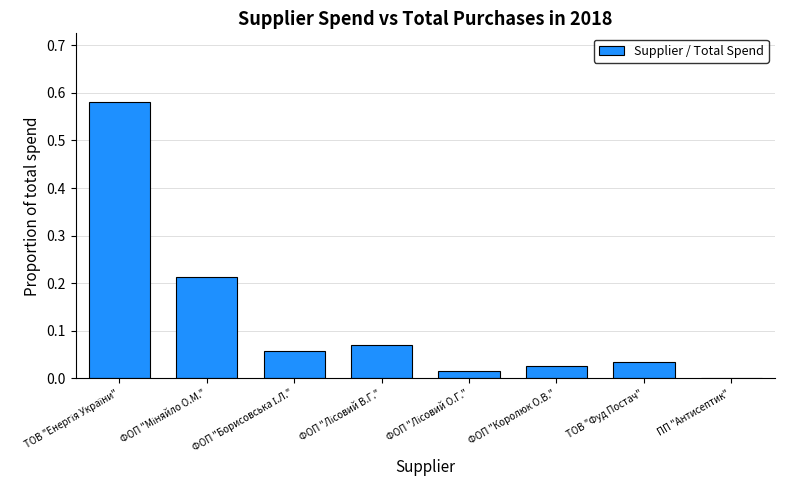

True or false: the data shows 0.0 at ПП "Антисептик".

True